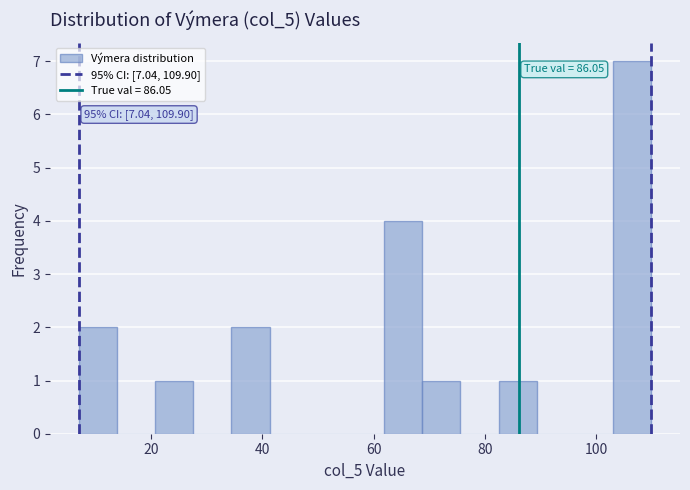

Read against the x-axis, roughly where is the centre of the tallest bar?

106